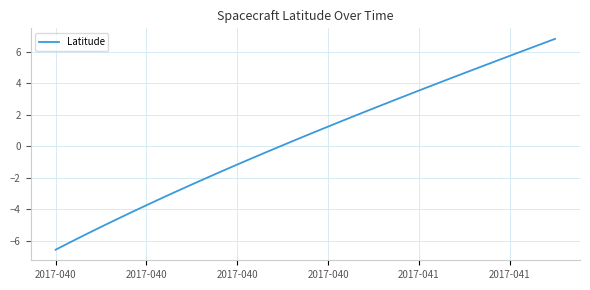

Does the chart display data point markers on the line(s)?

No